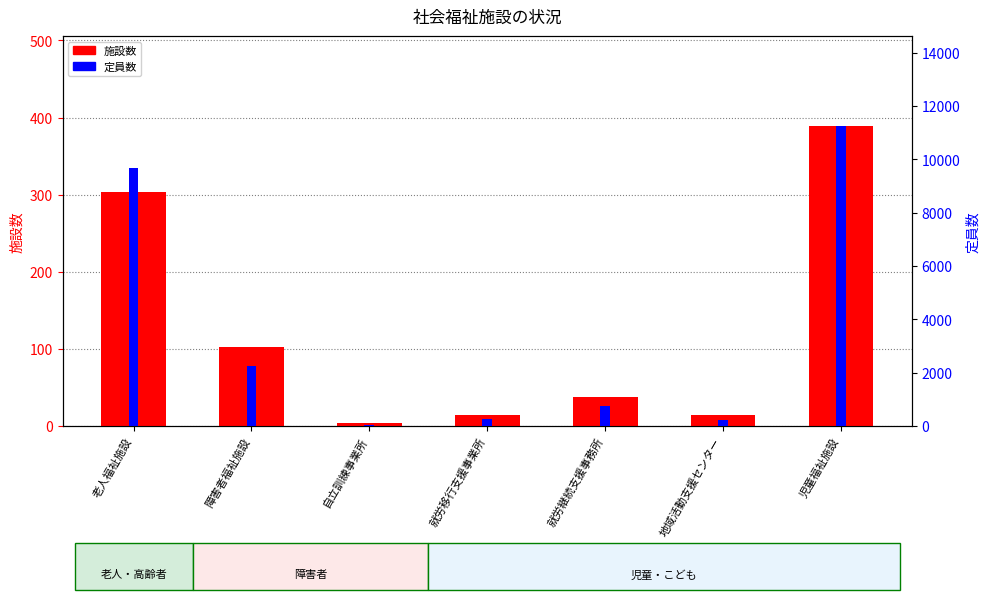

Reading left to right, what are all the values shown in this chart?

施設数: 304	102	4	14	38	14	389
定員数: 9679	2245	61	260	771	227	11251